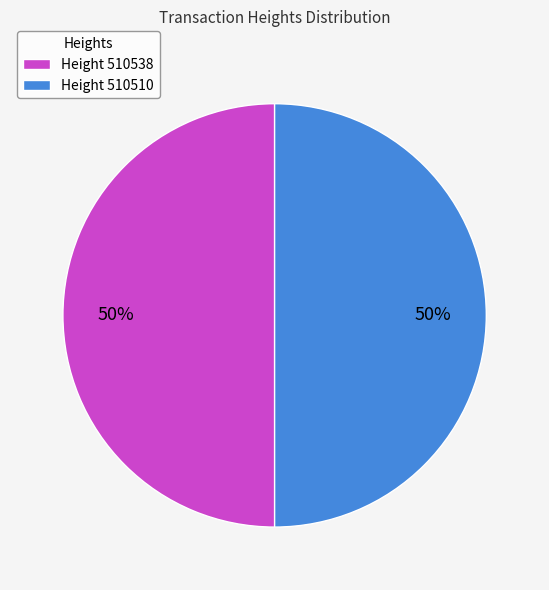

Is the sum of Height 510510 and Height 510538 greater than half?

Yes